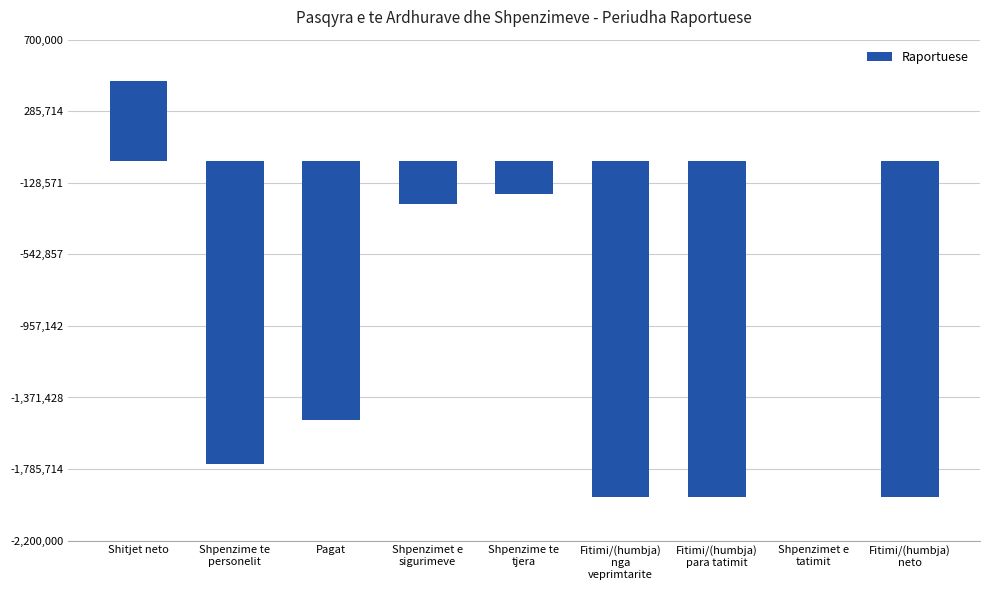

What is the sum of all values?

-9093506